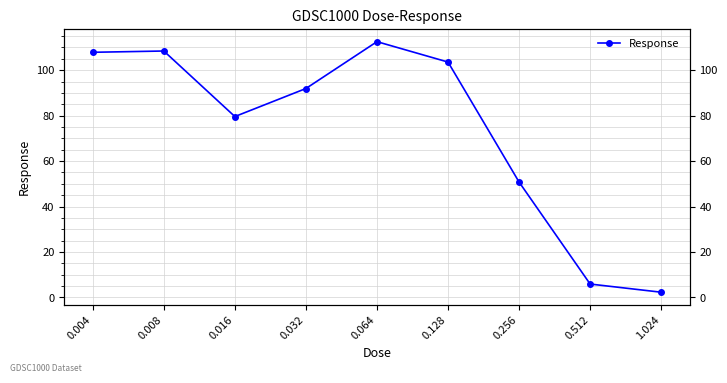

What position from the right is 1.024?

1